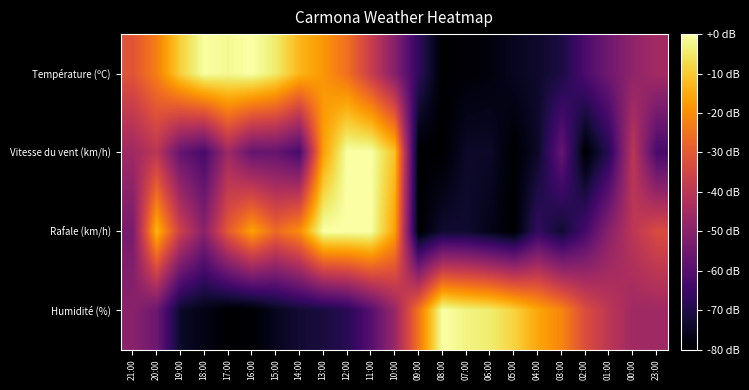

Which series has the largest total across all categories?

Température (ºC)